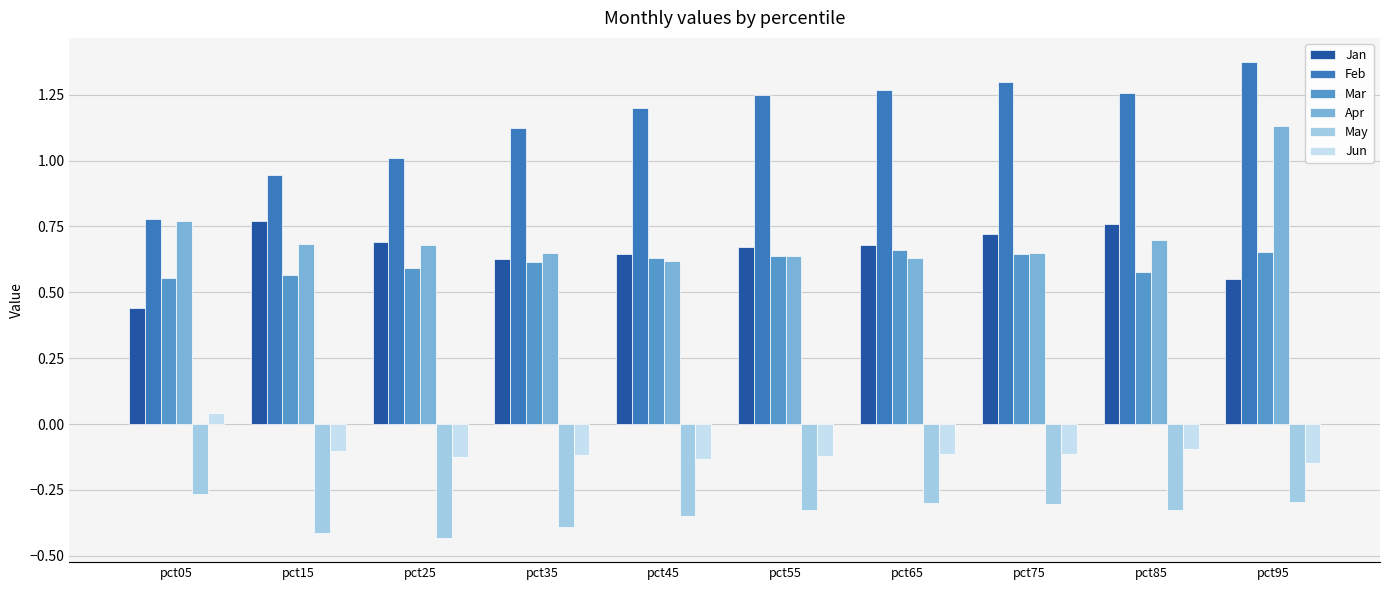

Rank the series by their maximum value, from lowest to highest.

May, Jun, Mar, Jan, Apr, Feb